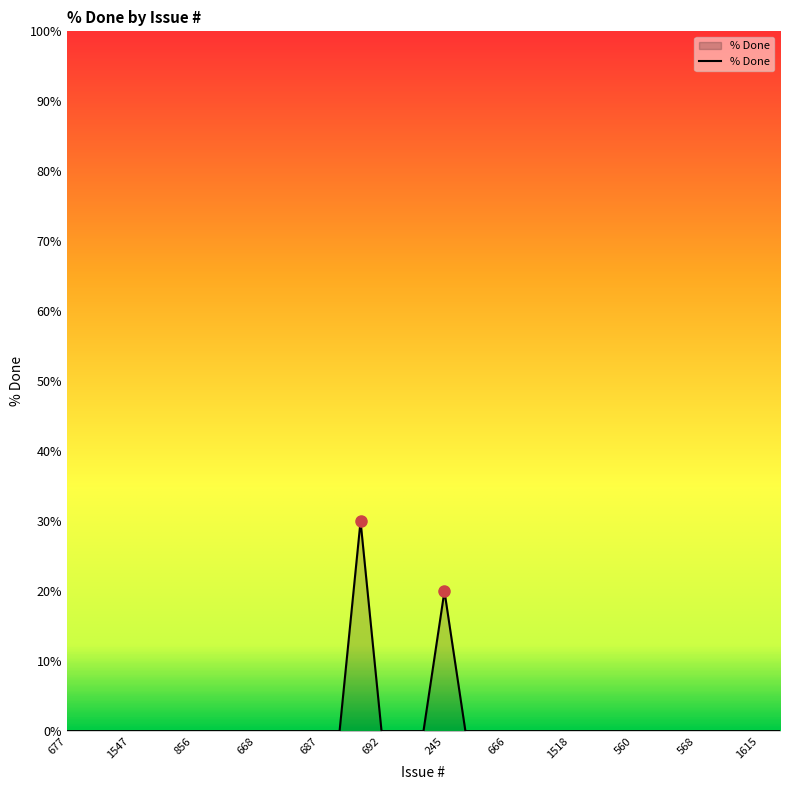

Count the number of data series in this chart.

1